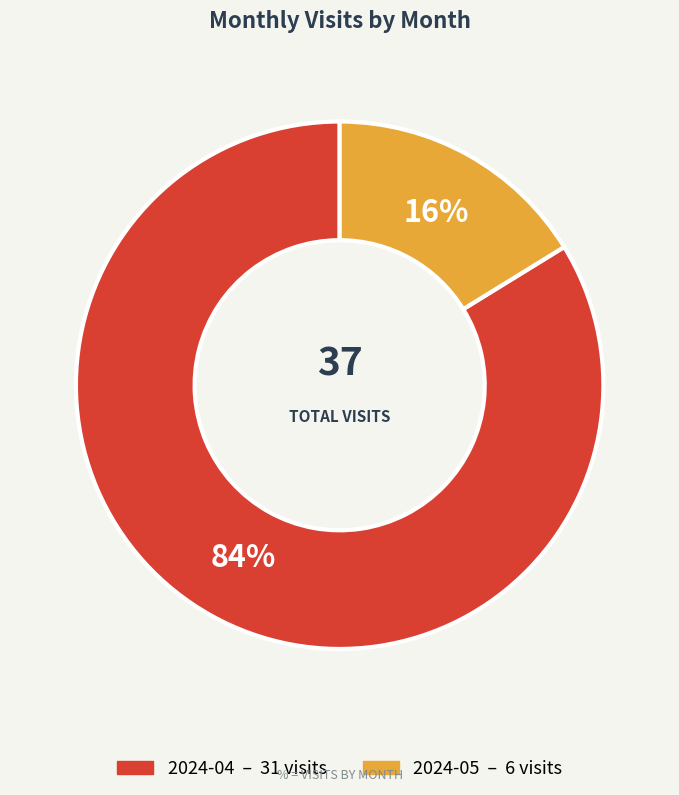

Does any single category account for the majority?

Yes